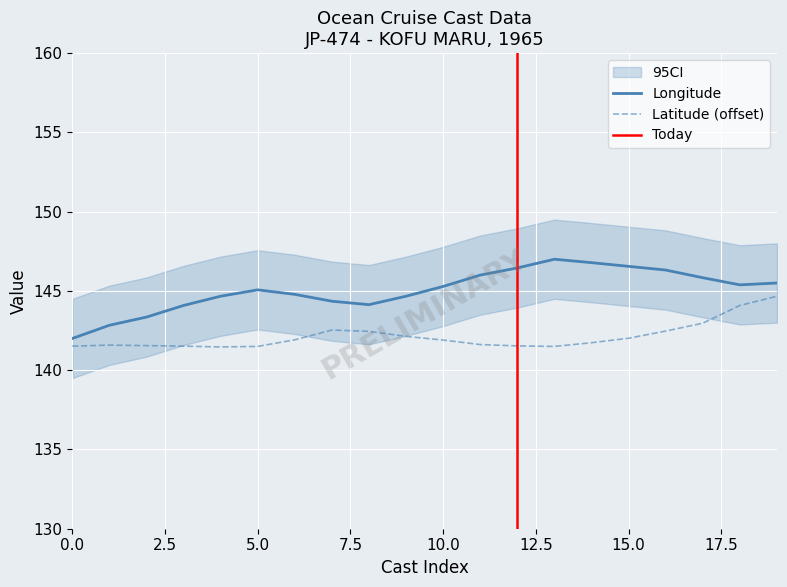

What is the sum of all Latitude values?

2842.7